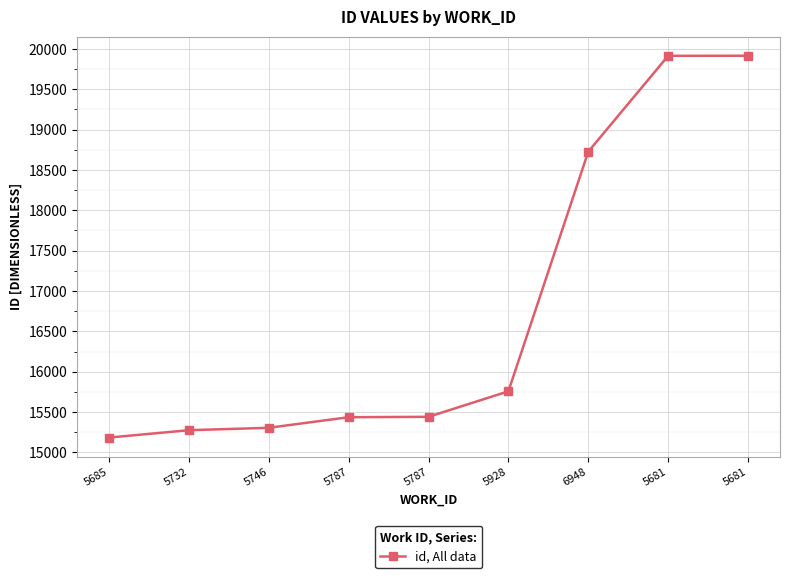

What is the label of the 8th point from the right?

5732